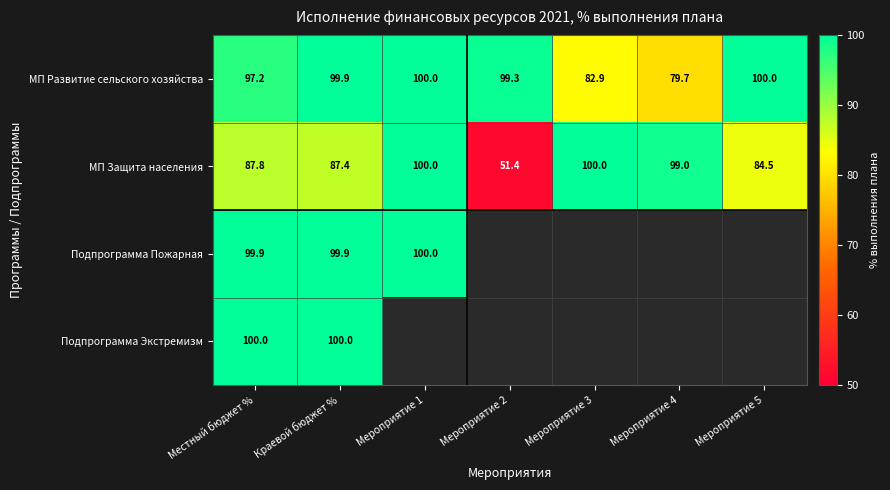

True or false: МП Развитие сельского хозяйства has a value of 79.7 at Мероприятие 4.

True